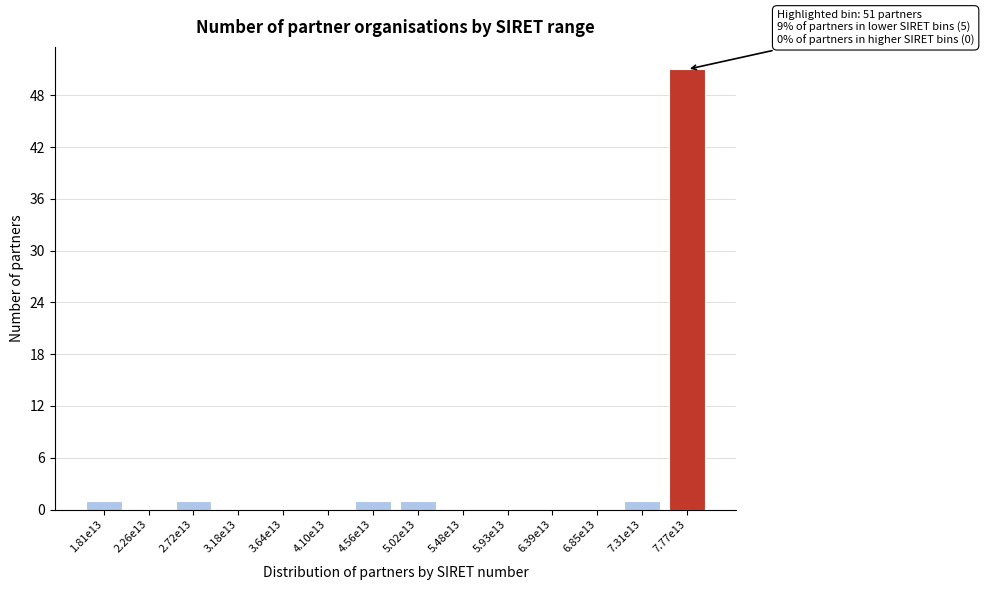

Reading left to right, list all the values displayed in this chart.

1.81e13=1	2.26e13=0	2.72e13=1	3.18e13=0	3.64e13=0	4.10e13=0	4.56e13=1	5.02e13=1	5.48e13=0	5.93e13=0	6.39e13=0	6.85e13=0	7.31e13=1	7.77e13=51